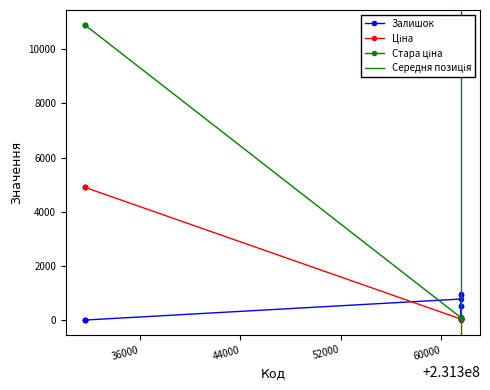

List the series in order of their overall mean, lowest first.

Залишок, Ціна, Стара ціна